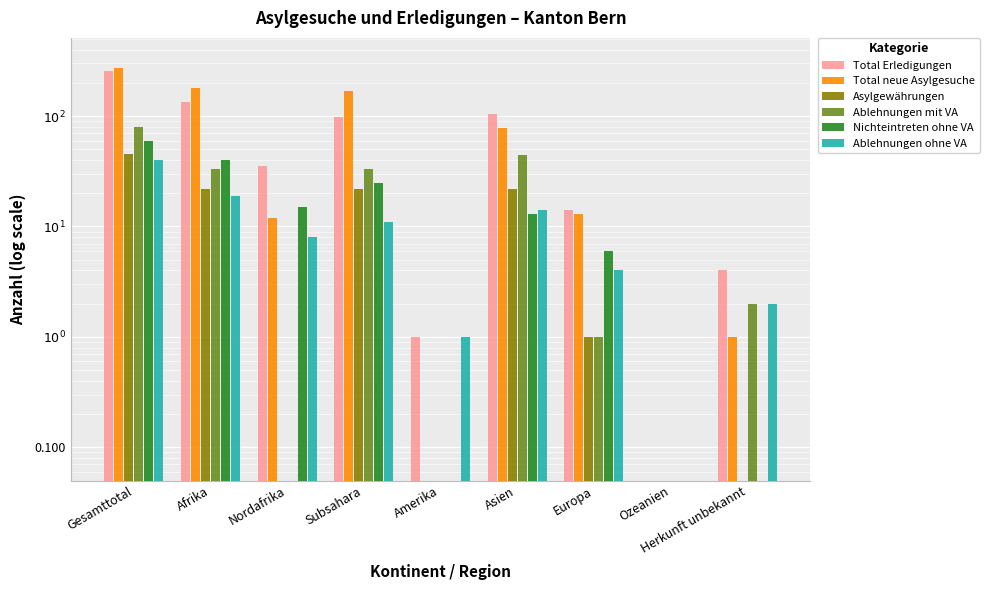

At which category is the sum across all series the highest?

Gesamttotal